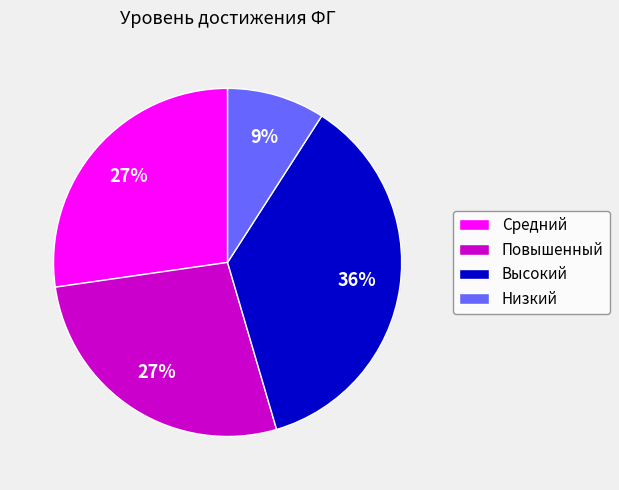

The Повышенный slice represents 18% of the pie. True or false?

False